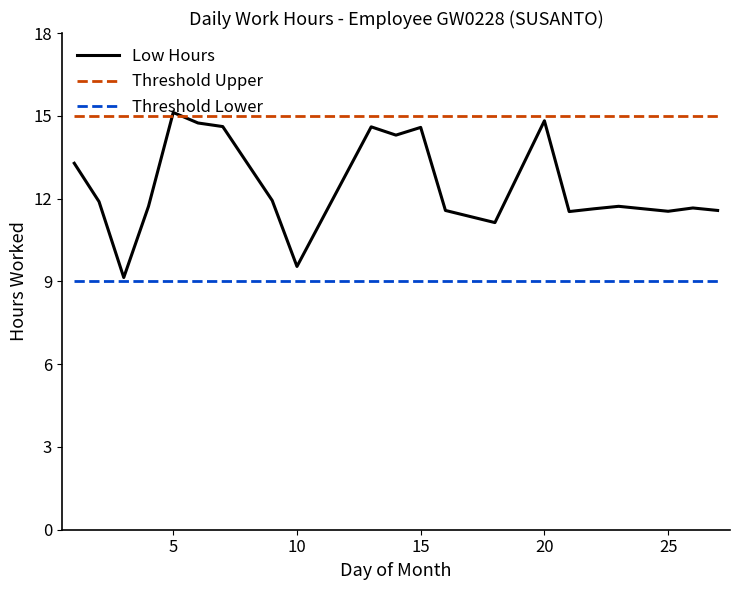

True or false: Threshold Upper and Threshold Lower cross at least once.

False